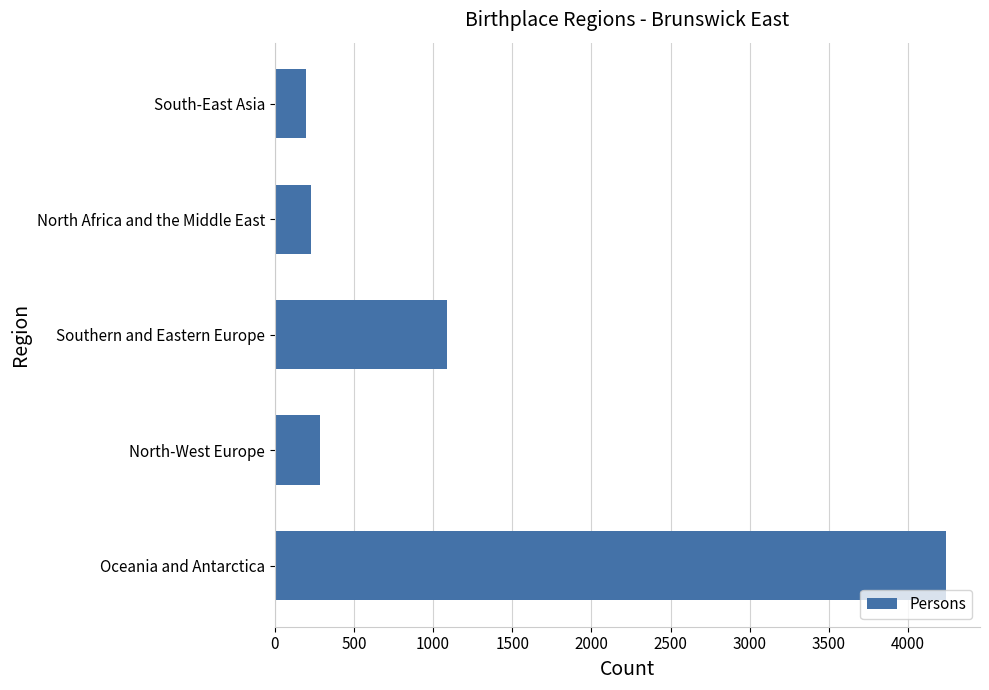

Approximately how many times larger is the value at Oceania and Antarctica compared to North-West Europe?

14.7